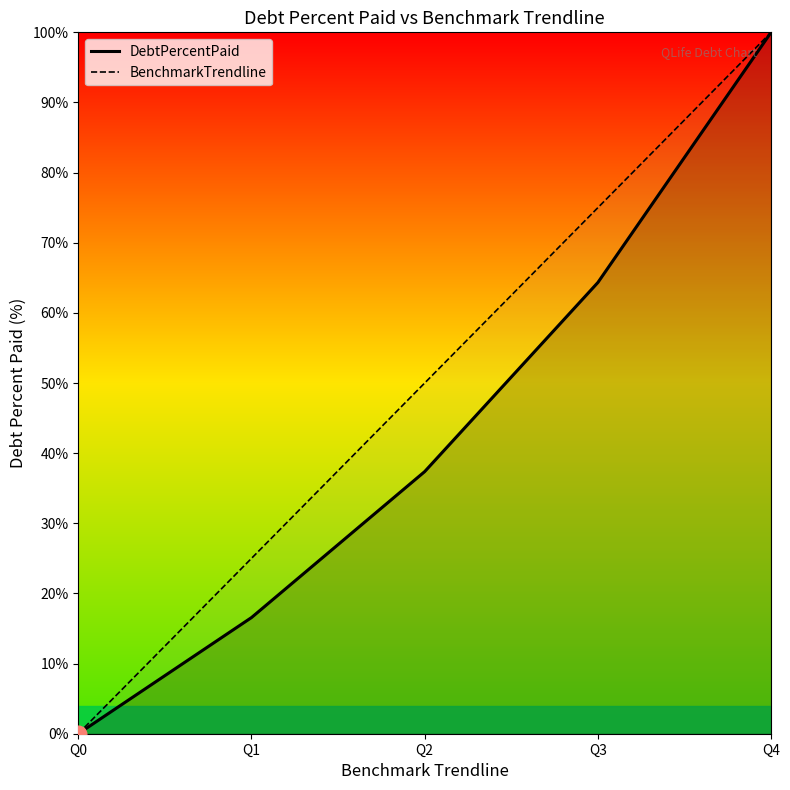

List the series in order of their peak value, highest first.

DebtPercentPaid, BenchmarkTrendline